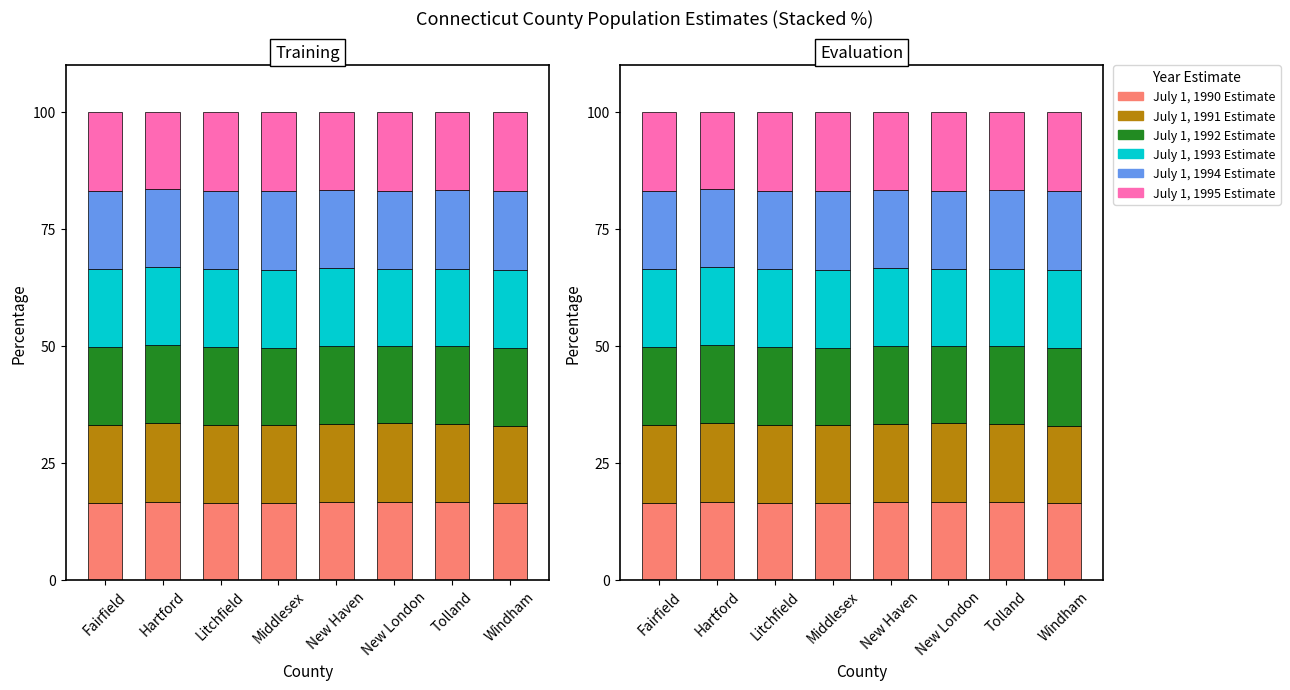

What is the label of the 3rd bar from the left?

Litchfield